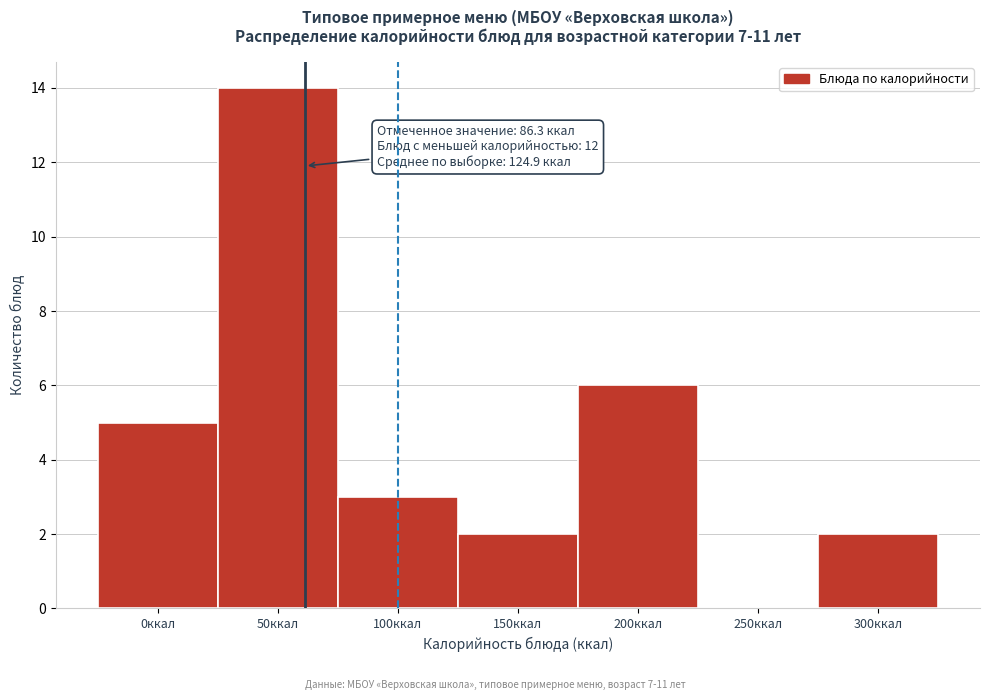

Reading left to right, what are all the values shown in this chart?

0ккал=5	50ккал=14	100ккал=3	150ккал=2	200ккал=6	250ккал=0	300ккал=2